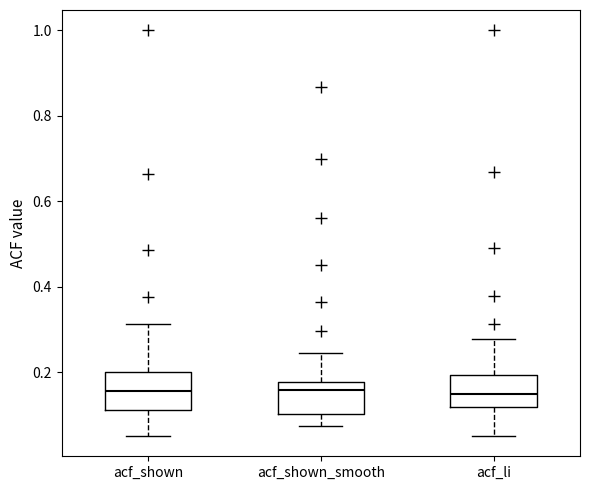

Reading left to right, transcribe this box plot: for each box, give where its median line is, the range the box spans, and where its two whiskers end, as read against the y-axis. The values are not printed on the chart, so give them approximately, as read against the axis.

acf_shown: median 0.16, box 0.12 to 0.20, whiskers 0.06 to 0.32
acf_shown_smooth: median 0.16, box 0.10 to 0.18, whiskers 0.08 to 0.24
acf_li: median 0.14, box 0.12 to 0.20, whiskers 0.06 to 0.28